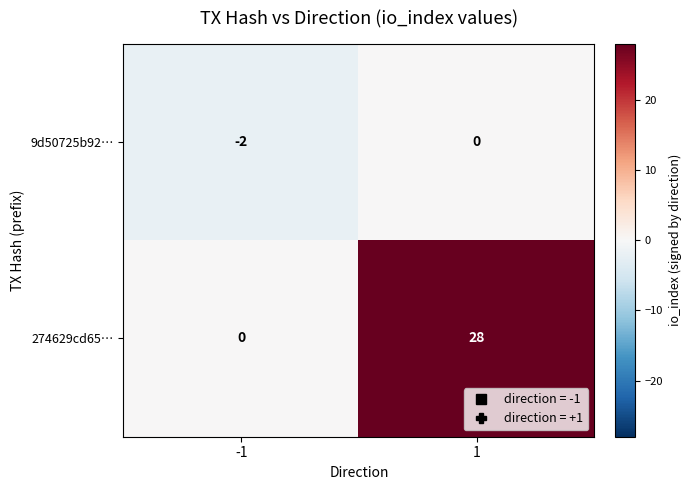

Rank the series by their maximum value, from lowest to highest.

9d50725b92…, 274629cd65…